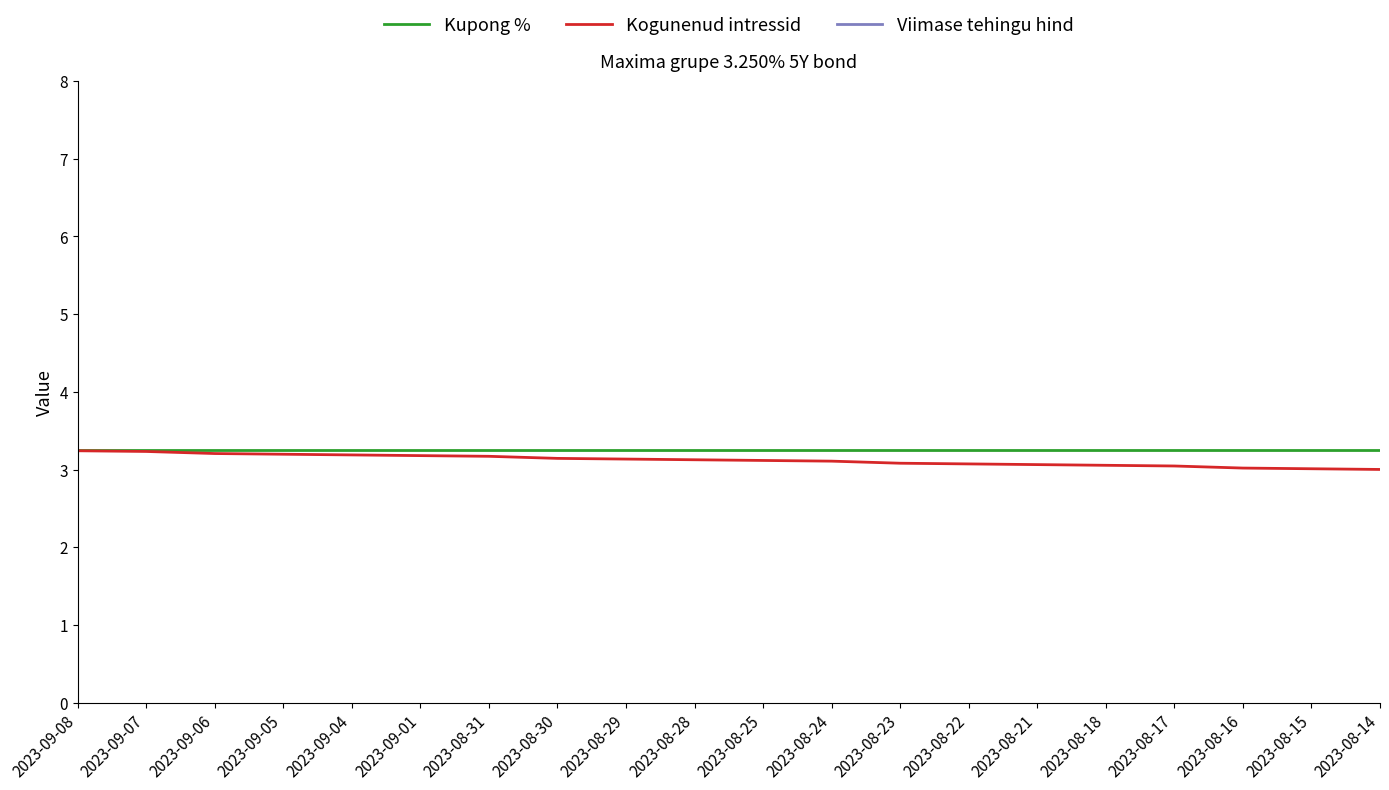

Reading right to left, what are all the values shown in this chart?

Kupong %: 3.2	3.2	3.2	3.2	3.2	3.2	3.2	3.2	3.2	3.2	3.2	3.2	3.2	3.2	3.2	3.2	3.2	3.2	3.2	3.2
Kogunenud intressid: 3.0	3.0	3.0	3.0	3.1	3.1	3.1	3.1	3.1	3.1	3.1	3.1	3.1	3.2	3.2	3.2	3.2	3.2	3.2	3.2
Viimase tehingu hind: 100.4	100.4	100.4	100.4	100.4	100.4	100.4	100.4	100.4	100.4	100.4	100.4	100.4	100.4	100.4	100.4	100.4	100.4	100.4	100.4